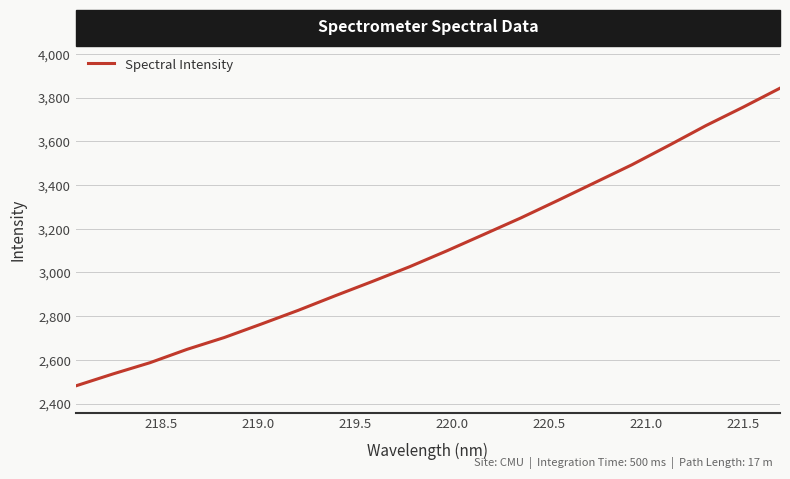

What is the minimum value shown in the chart?

2481.0